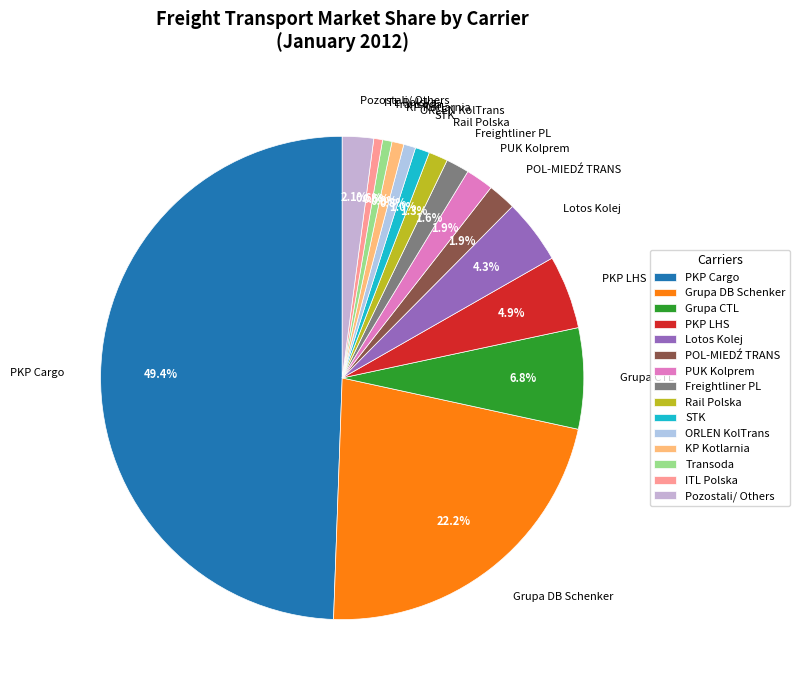

What percentage is the PUK Kolprem slice, to the nearest percent?

2%